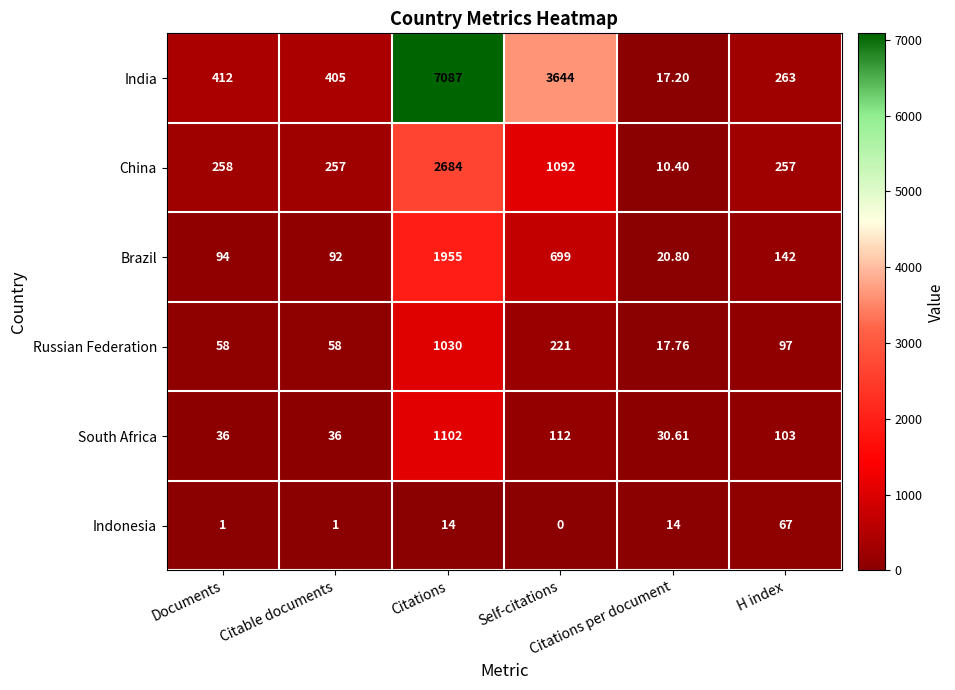

Which series has the largest range (max minus min)?

India